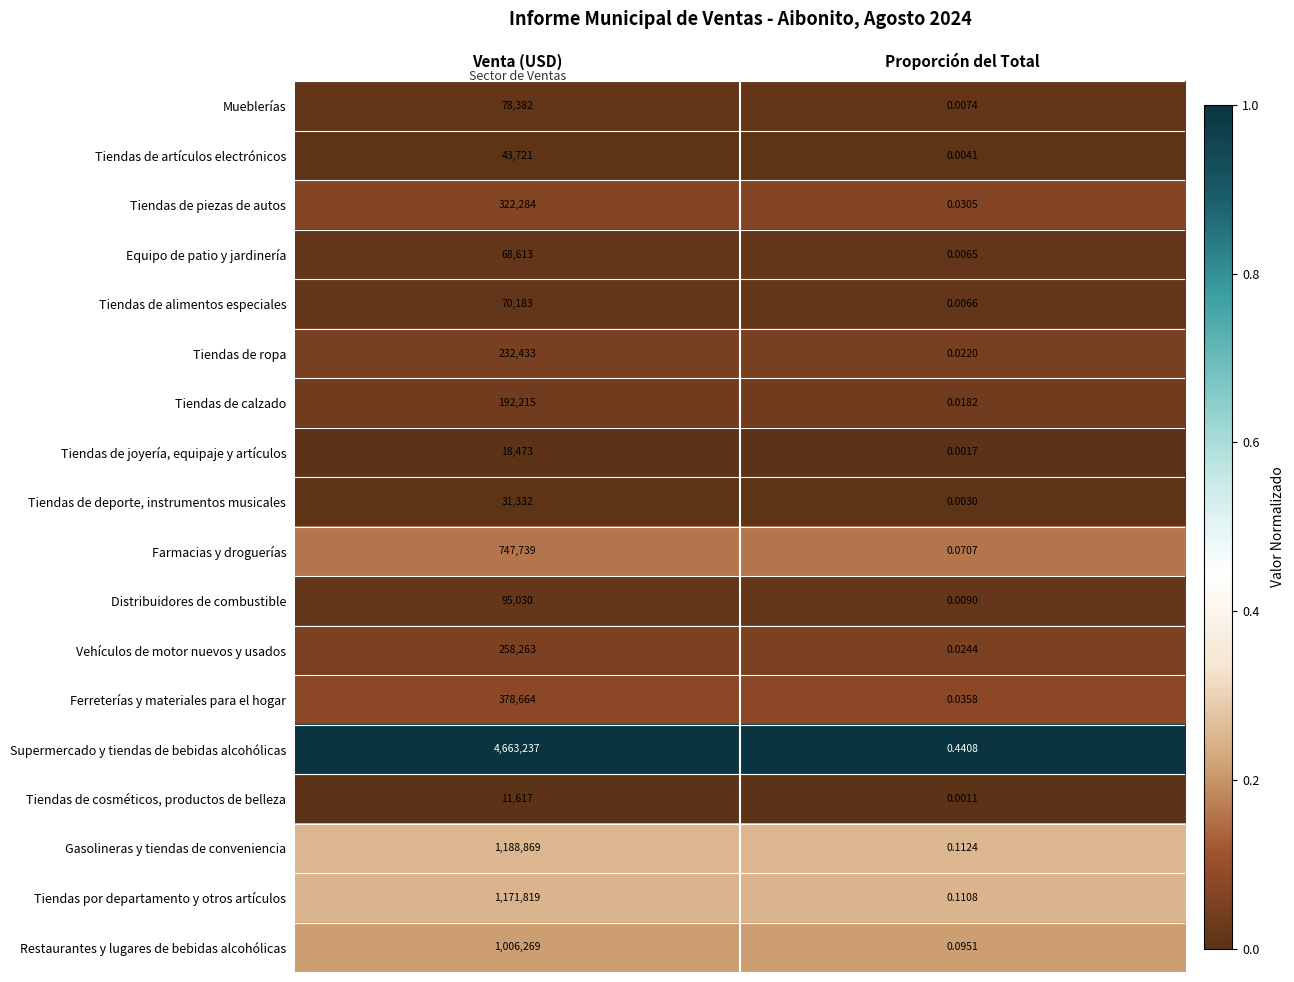

At which label is Tiendas por departamento y otros artículos closest to 585909?

Proporción del Total